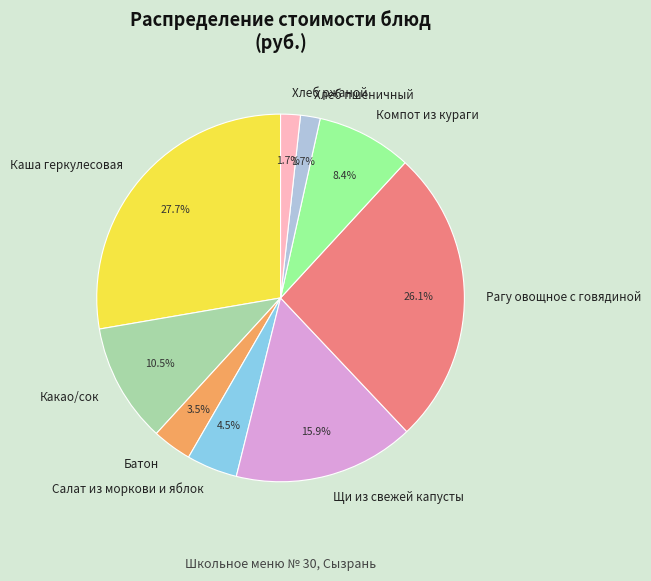

Is Какао/сок the majority of the pie?

No